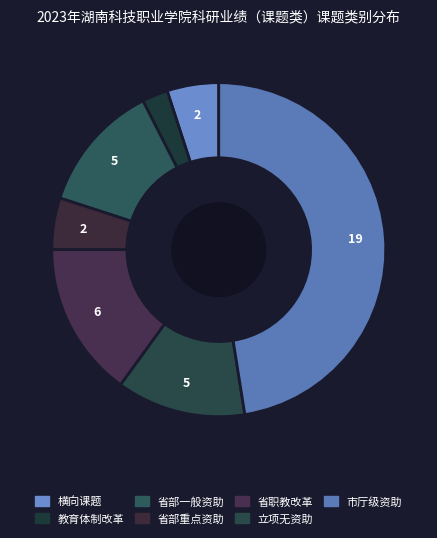

How many slices are in this pie chart?

7